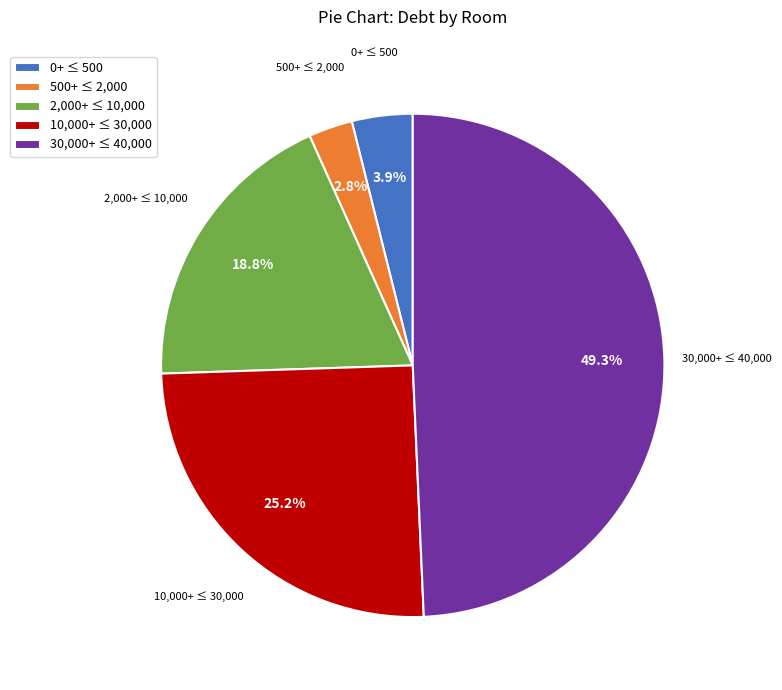

Does 500+ ≤ 2,000 account for over 50% of the chart?

No